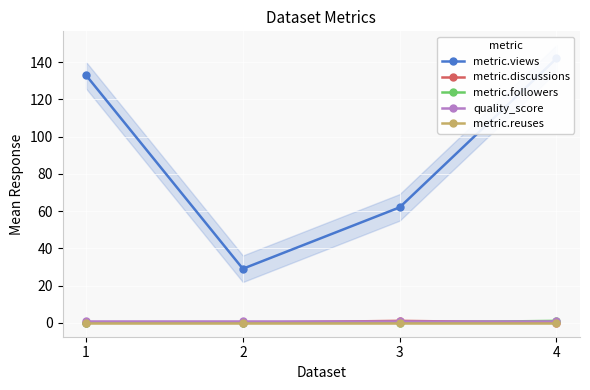

Which category has the highest value across all series?

4